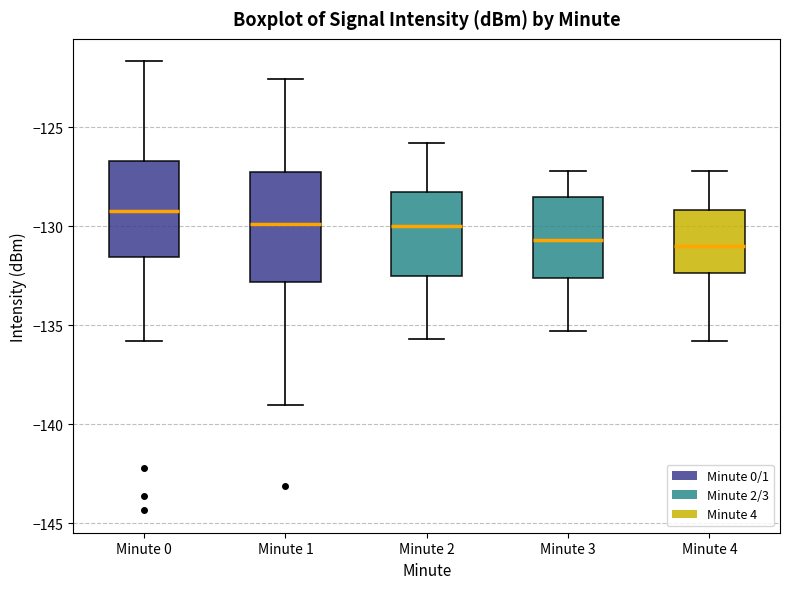

Which box is the tallest, from its lower edge to its upper edge?

Minute 1